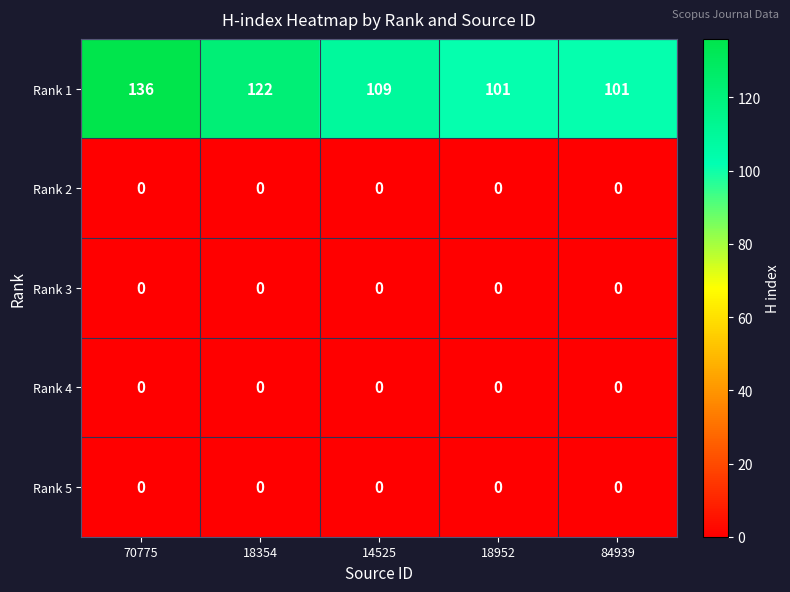

What is the maximum value shown in the chart?

136